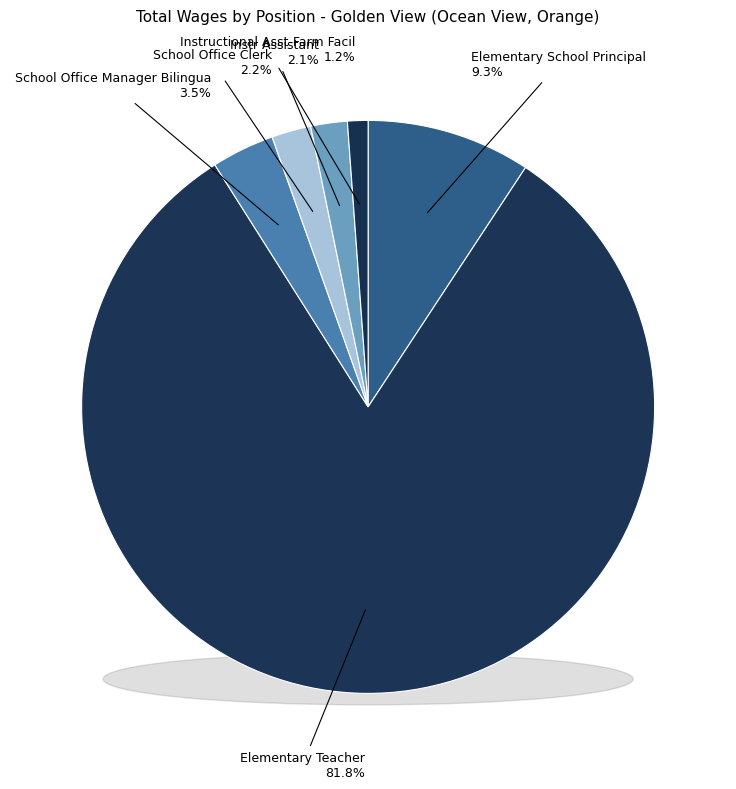

To the nearest percent, what percentage of the pie is Instructional Asst-Farm Facil?

1%